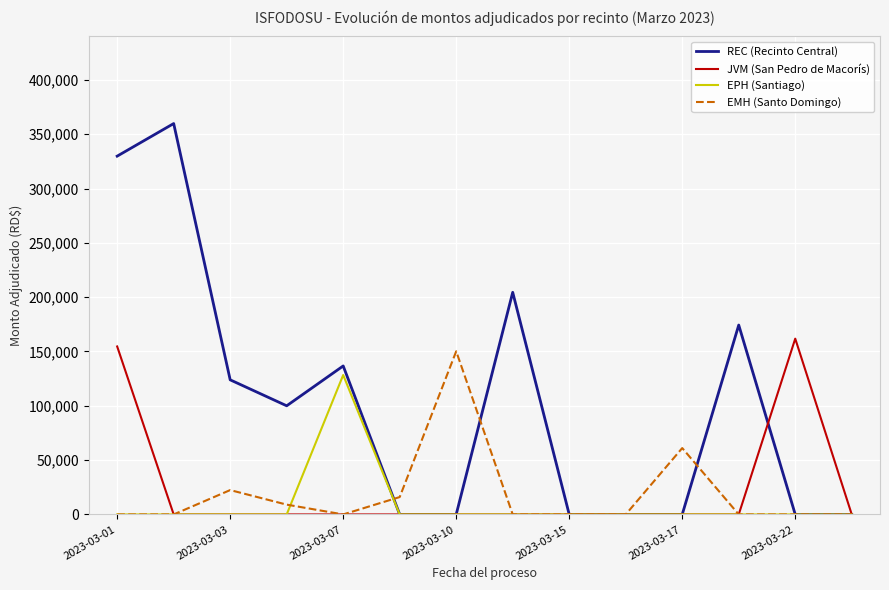

What are all the series names shown in the legend?

REC (Recinto Central), JVM (San Pedro de Macorís), EPH (Santiago), EMH (Santo Domingo)